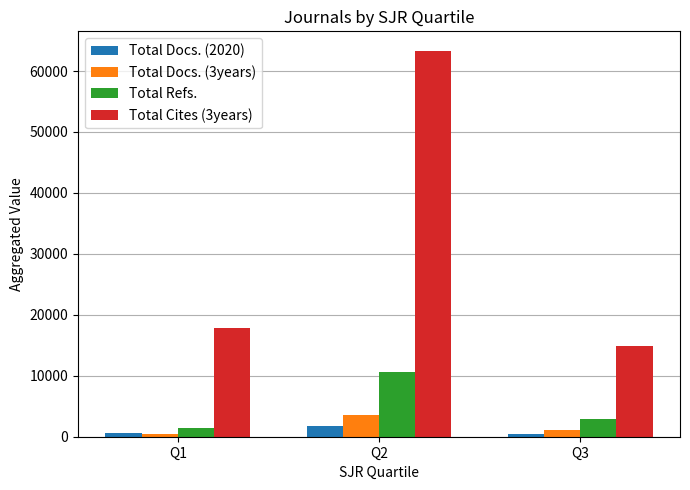

What is the value of the Total Refs. bar at the 1st from the left?

1413